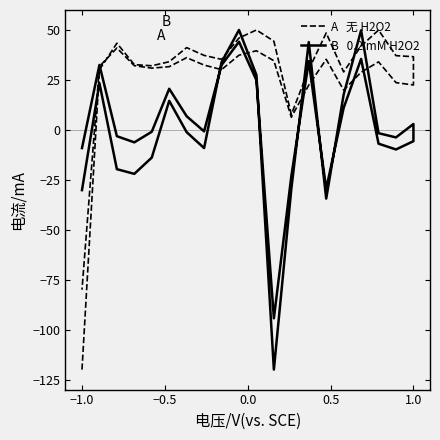

What is the difference between the maximum and minimum values in the B   0.2 mM H2O2 series?

170.0